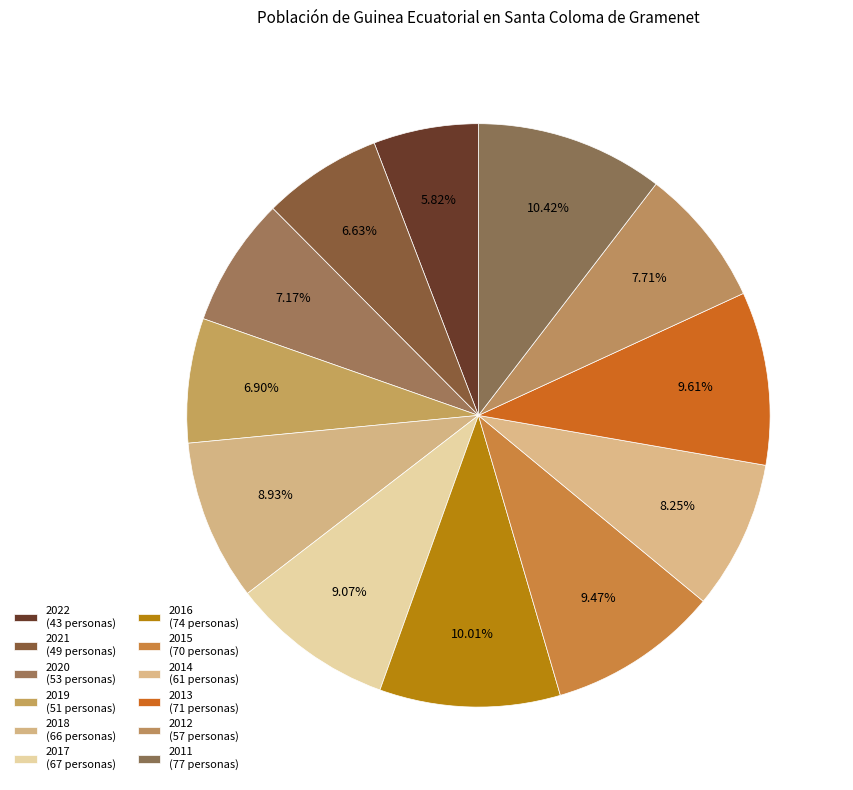

What is the total percentage of 2015 and 2013?

19.1%